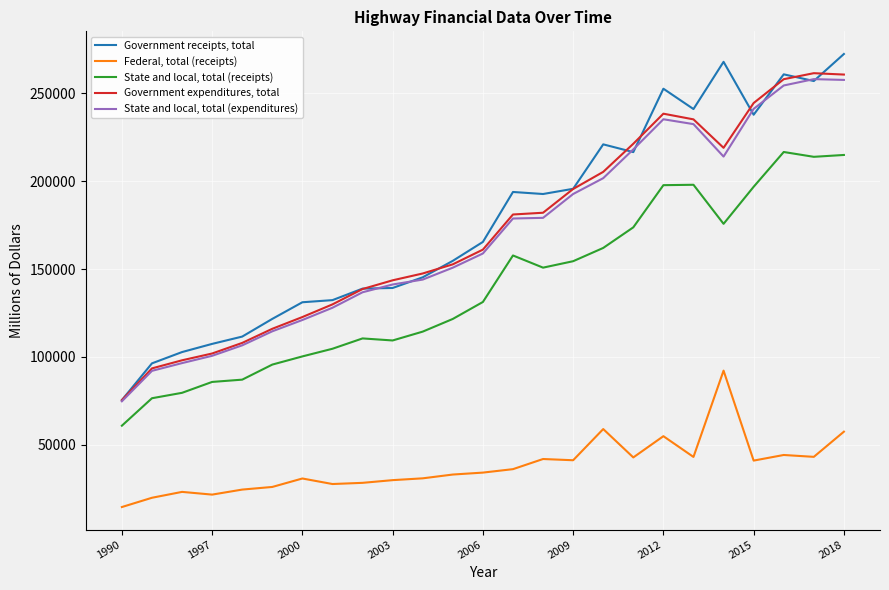

List the series in order of their peak value, lowest first.

Federal, total (receipts), State and local, total (receipts), State and local, total (expenditures), Government expenditures, total, Government receipts, total